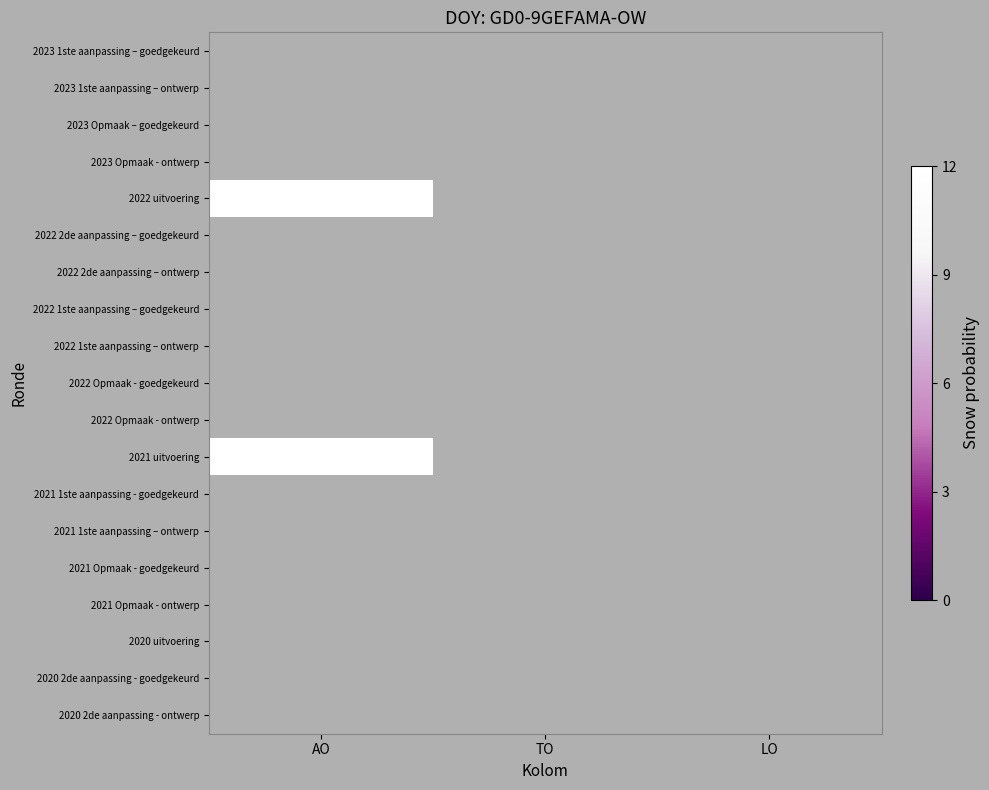

Between AO and TO, which series saw the biggest shift?

2022 uitvoering